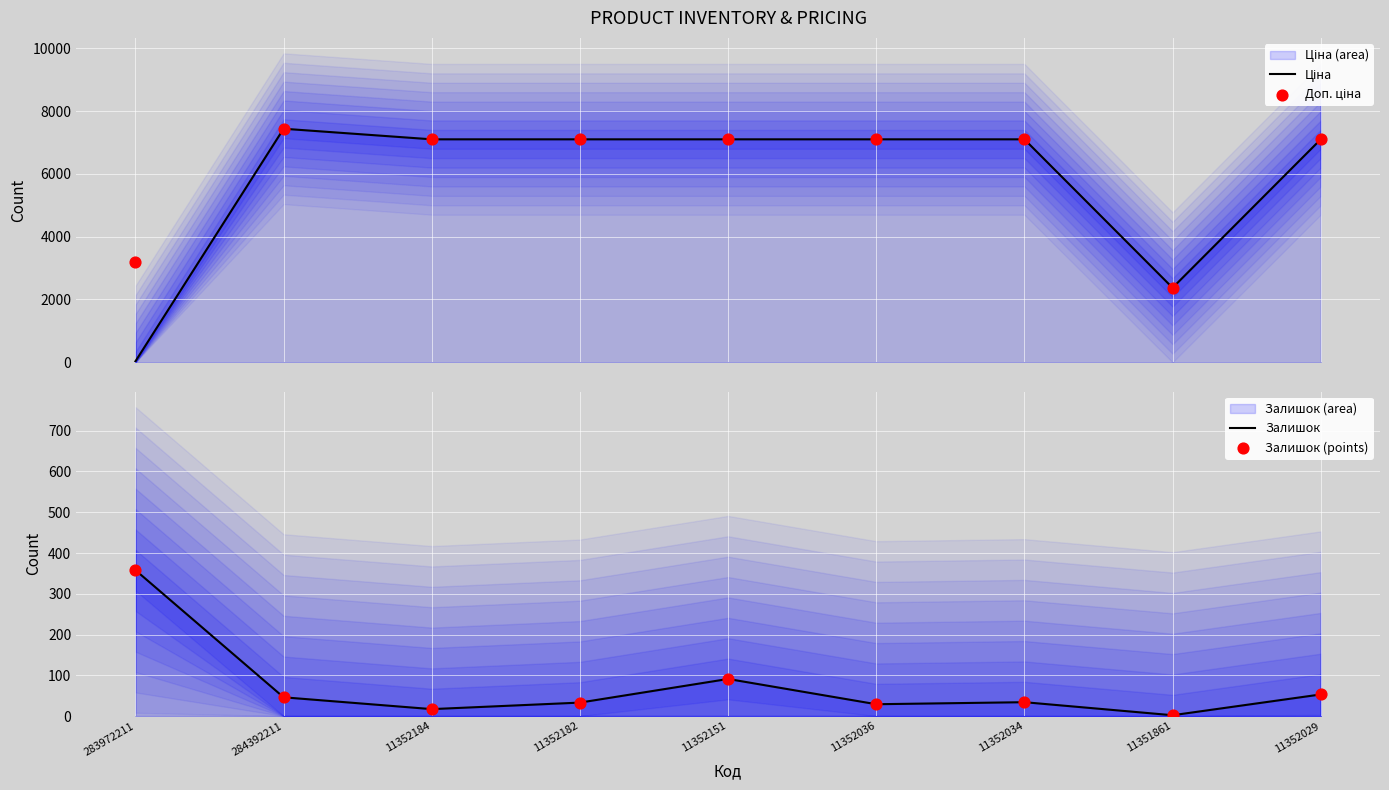

At how many categories does at least one series exceed 1052?

9